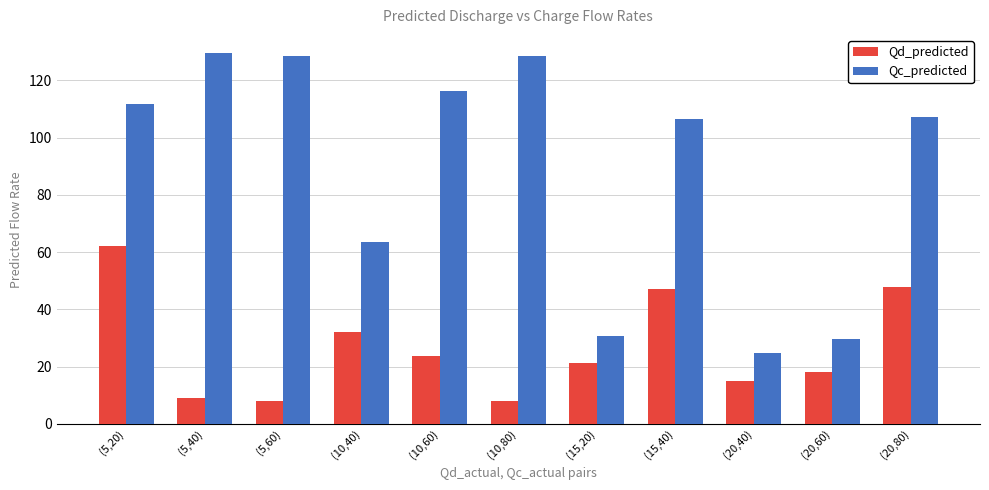

How many data points does each series have?

11